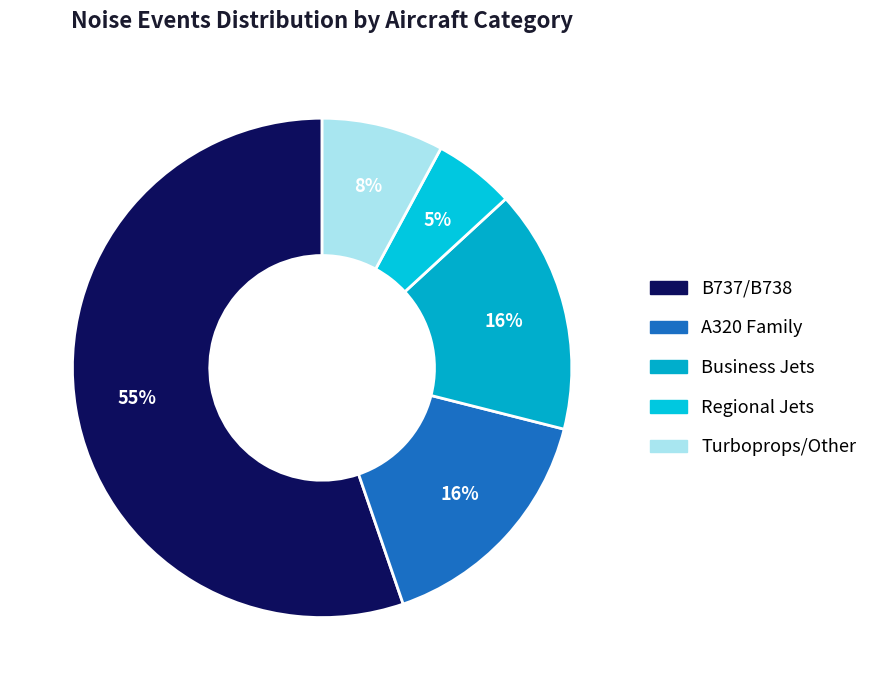

To the nearest percent, what is the average slice percentage?

20%